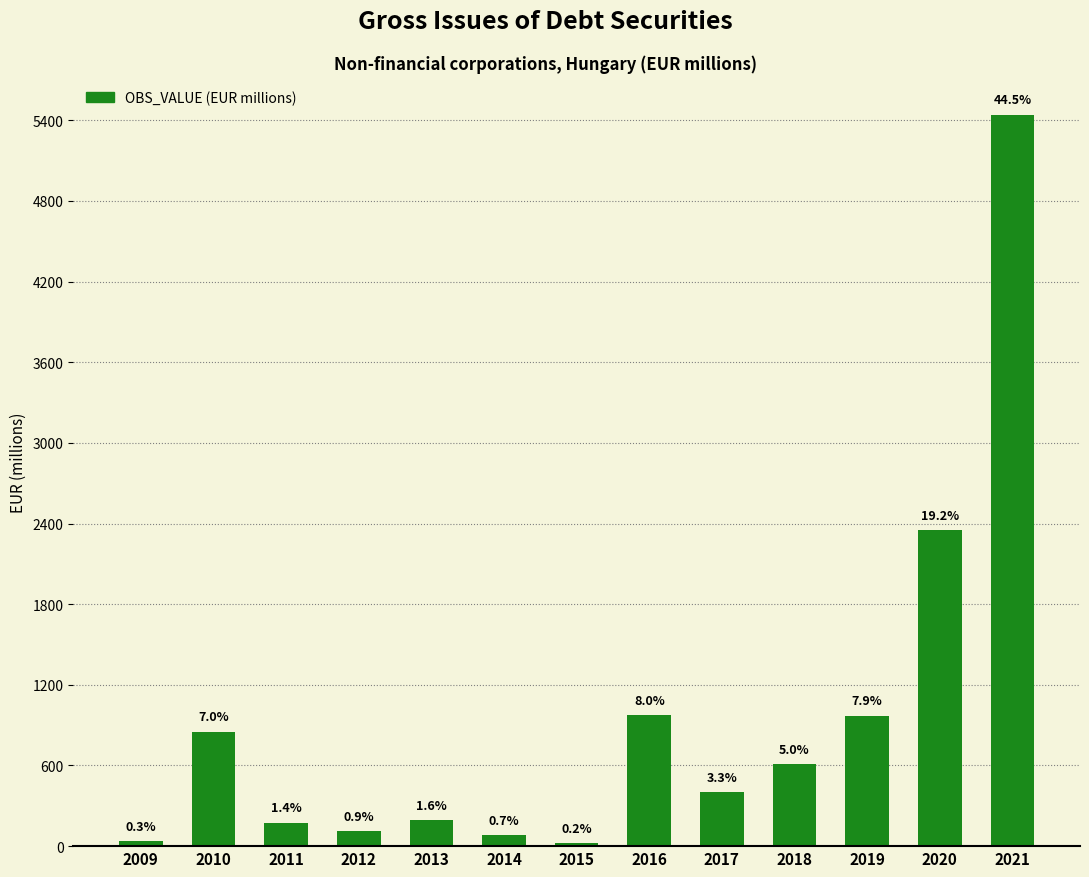

Does the chart contain any negative values?

No